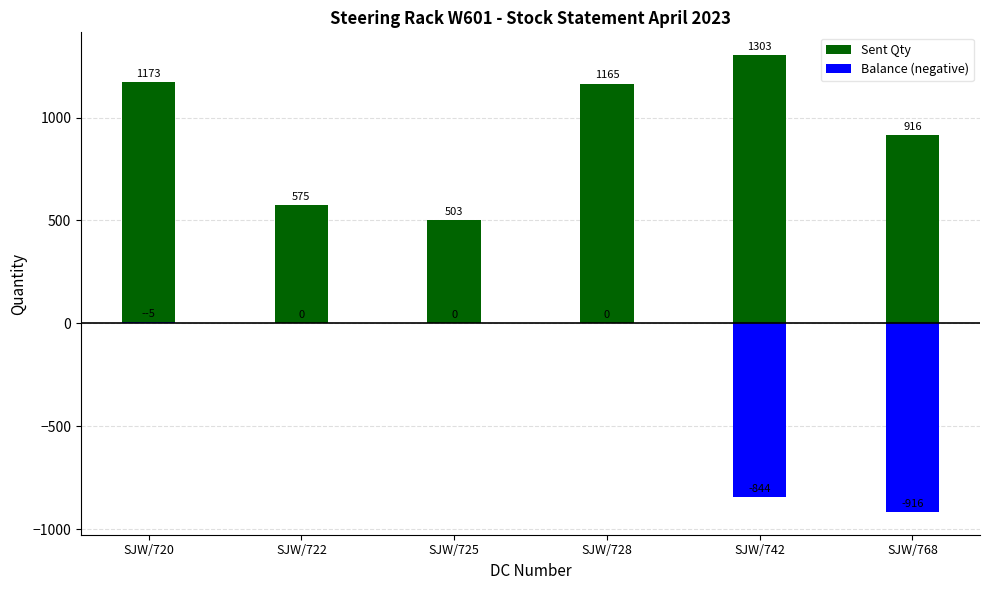

How many data points in Balance (negative) are above 0?

1